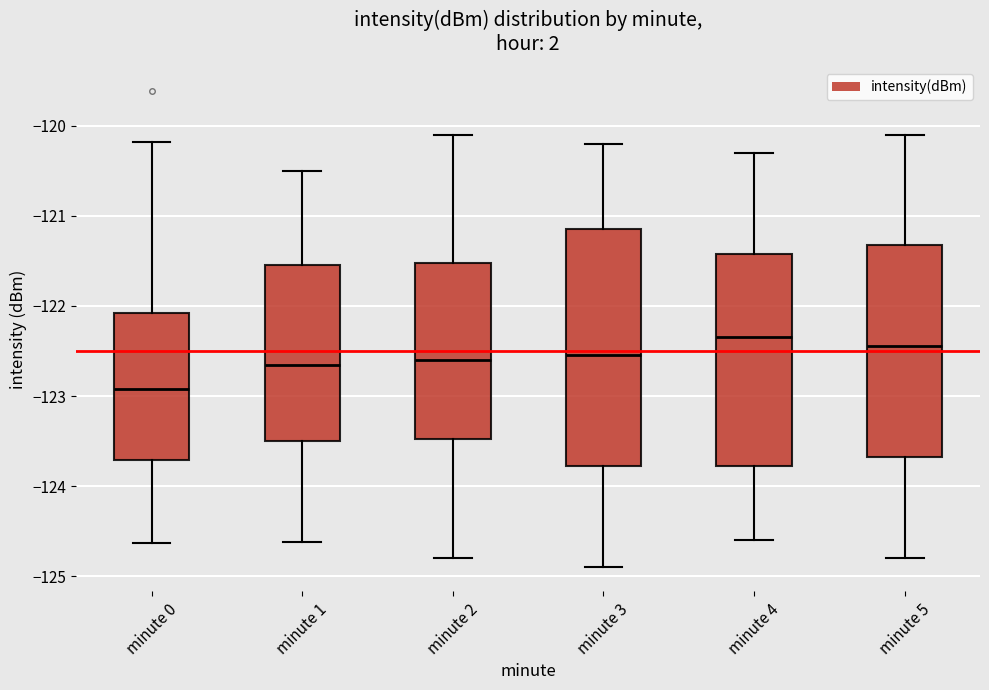

Reading left to right, transcribe this box plot: for each box, give where its median line is, the range the box spans, and where its two whiskers end, as read against the y-axis. The values are not printed on the chart, so give them approximately, as read against the axis.

minute 0: median -122.9, box -123.7 to -122.1, whiskers -124.6 to -120.2
minute 1: median -122.6, box -123.5 to -121.5, whiskers -124.6 to -120.5
minute 2: median -122.6, box -123.5 to -121.5, whiskers -124.8 to -120.1
minute 3: median -122.5, box -123.8 to -121.1, whiskers -124.9 to -120.2
minute 4: median -122.3, box -123.8 to -121.4, whiskers -124.6 to -120.3
minute 5: median -122.4, box -123.7 to -121.3, whiskers -124.8 to -120.1